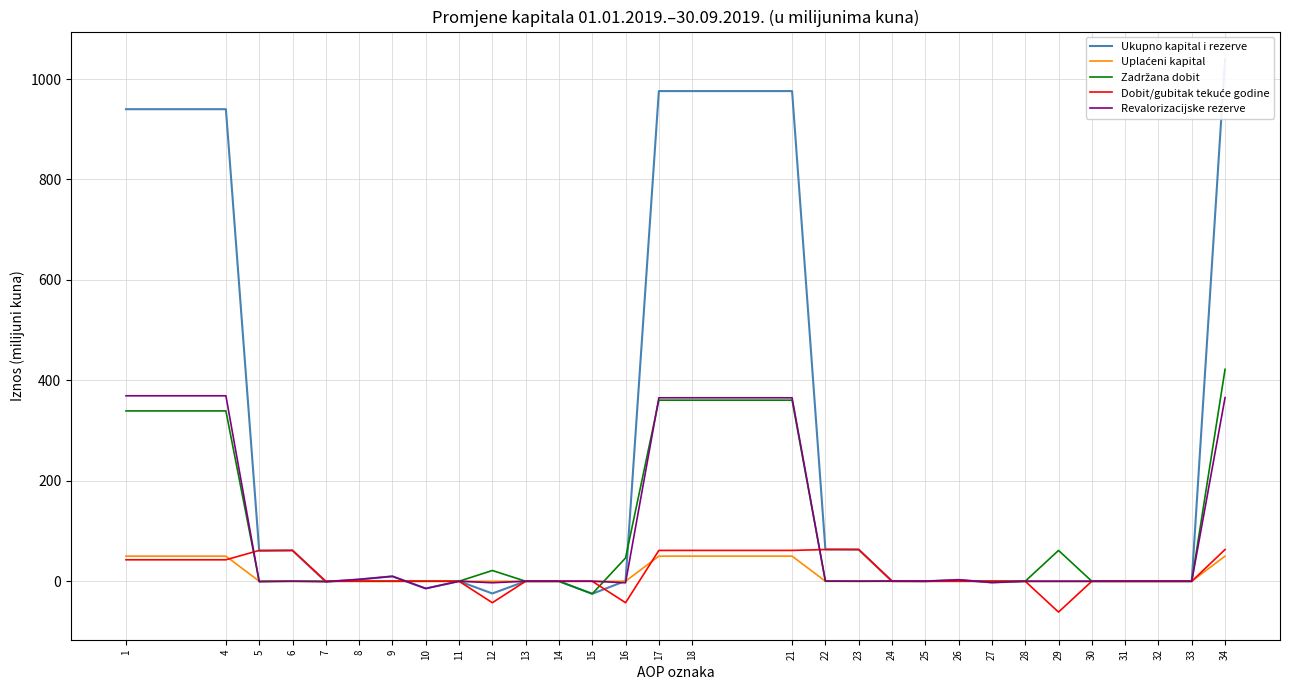

Does the chart display data point markers on the line(s)?

No